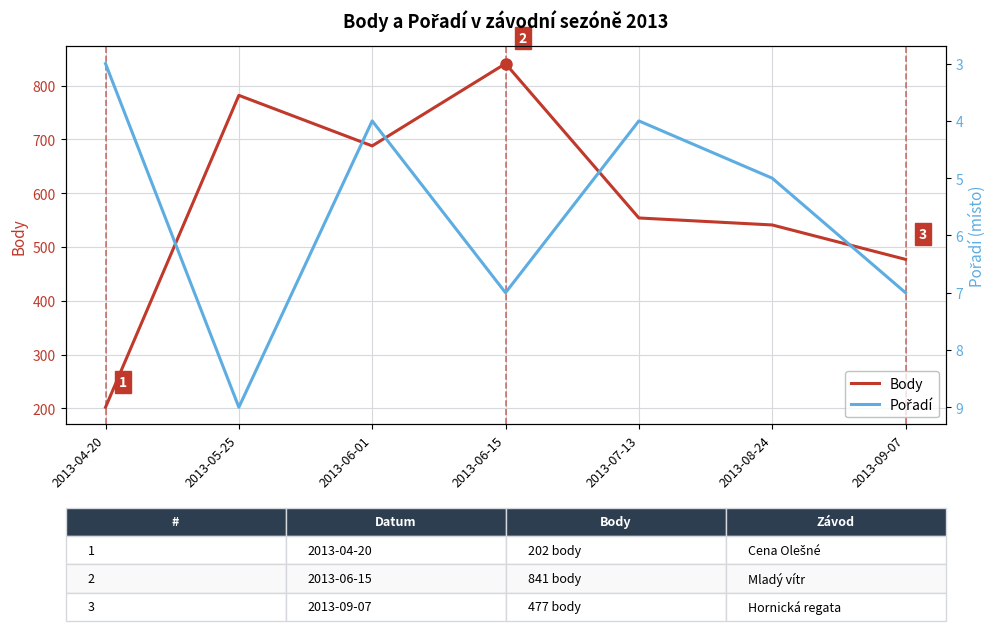

Reading left to right, what are all the values shown in this chart?

Body: 2013-04-20=202	2013-05-25=782	2013-06-01=688	2013-06-15=841	2013-07-13=554	2013-08-24=541	2013-09-07=477
Pořadí: 2013-04-20=3	2013-05-25=9	2013-06-01=4	2013-06-15=7	2013-07-13=4	2013-08-24=5	2013-09-07=7